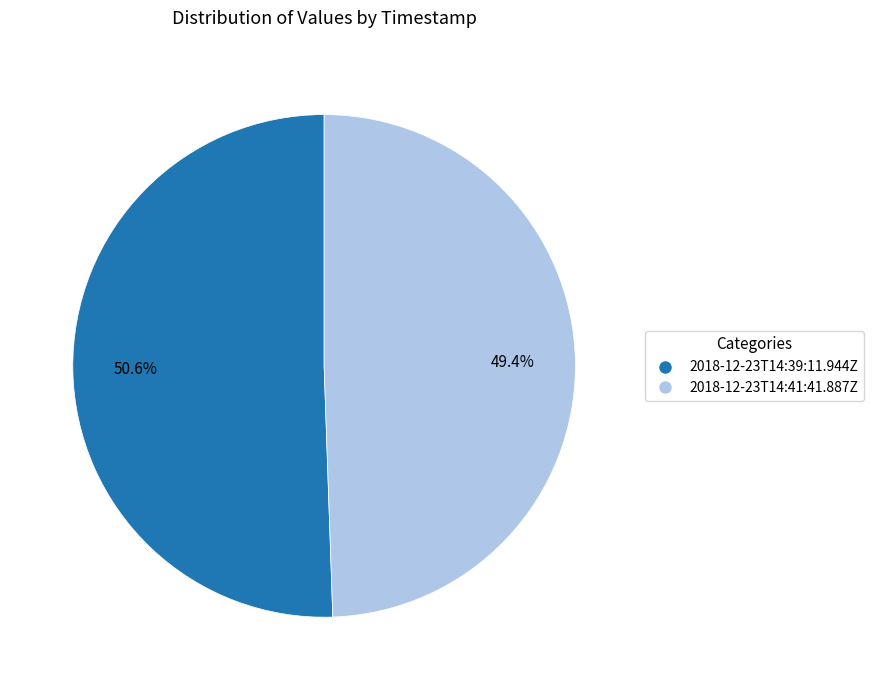

What percentage is NOT represented by 2018-12-23T14:41:41.887Z?

50.6%